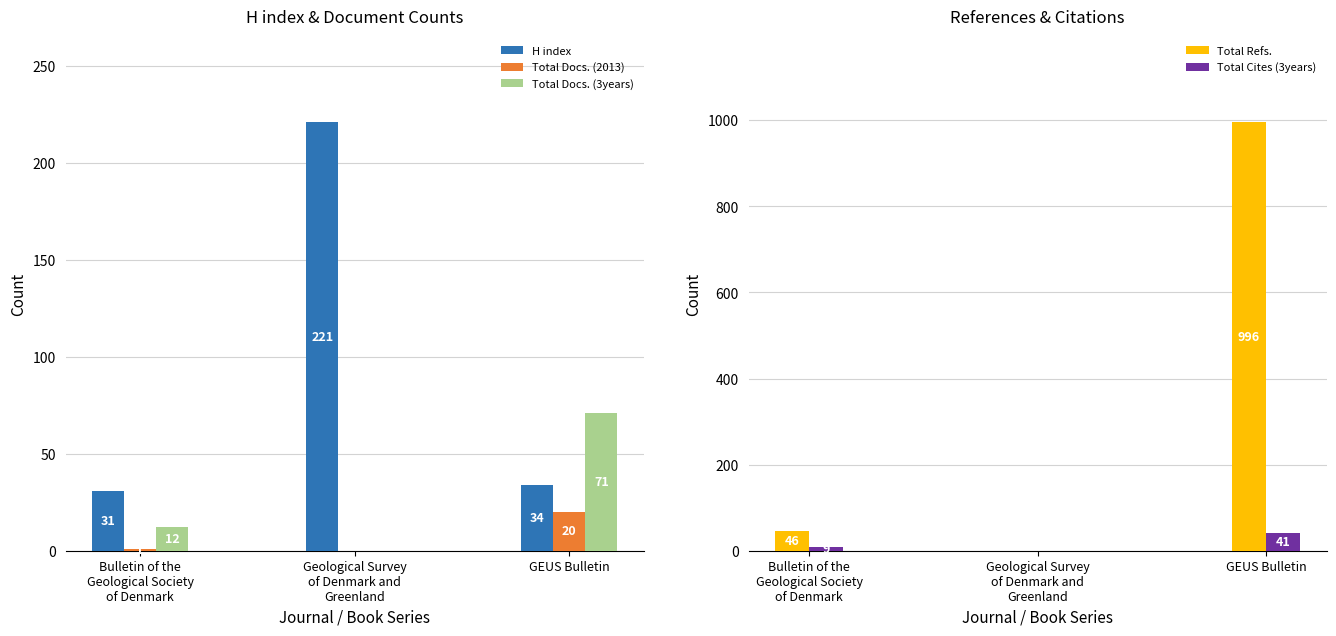

What is the greatest value displayed?

996